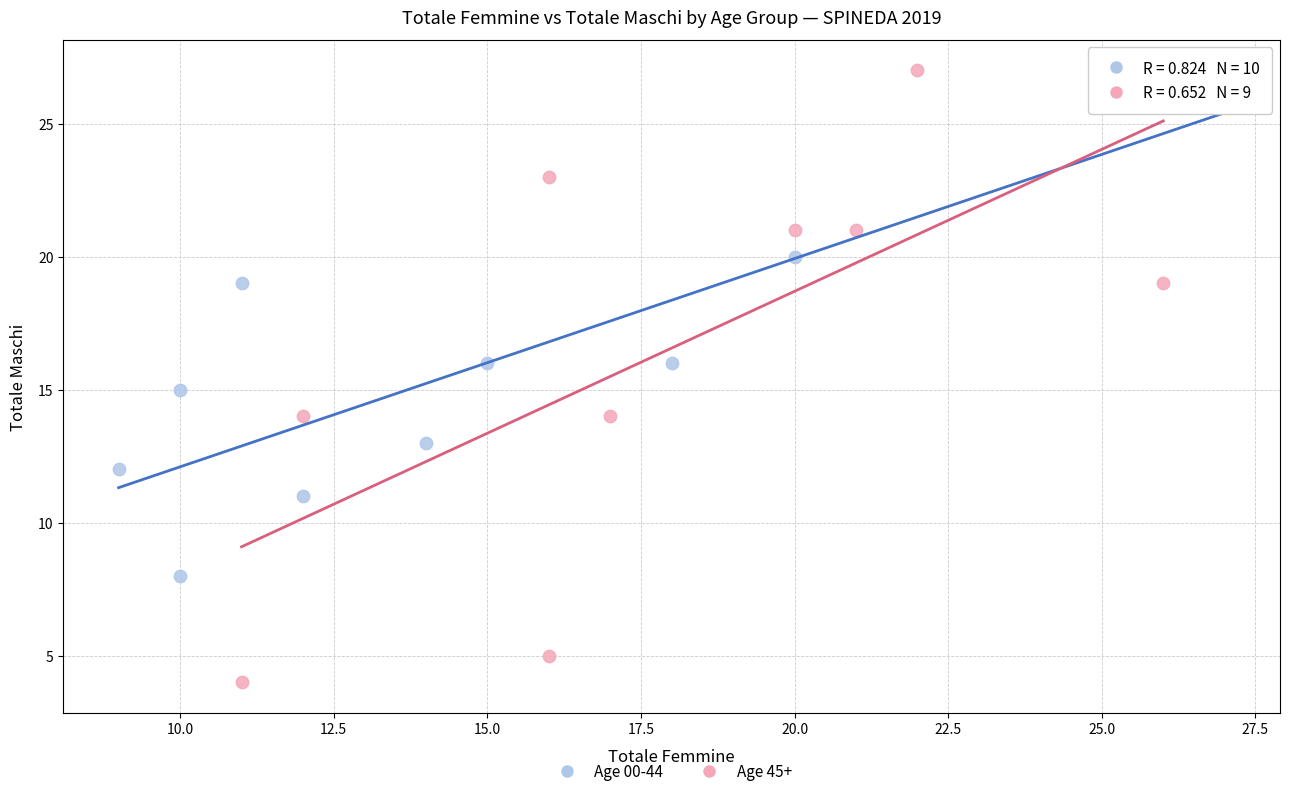

Which series has the widest spread of Y values?

Age 45+